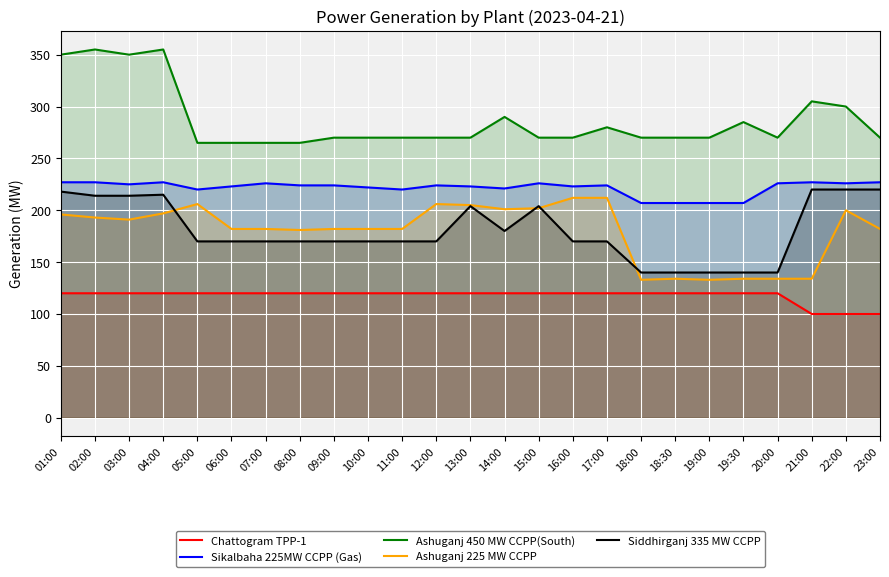

What is the label of the 20th point from the left?

19:00